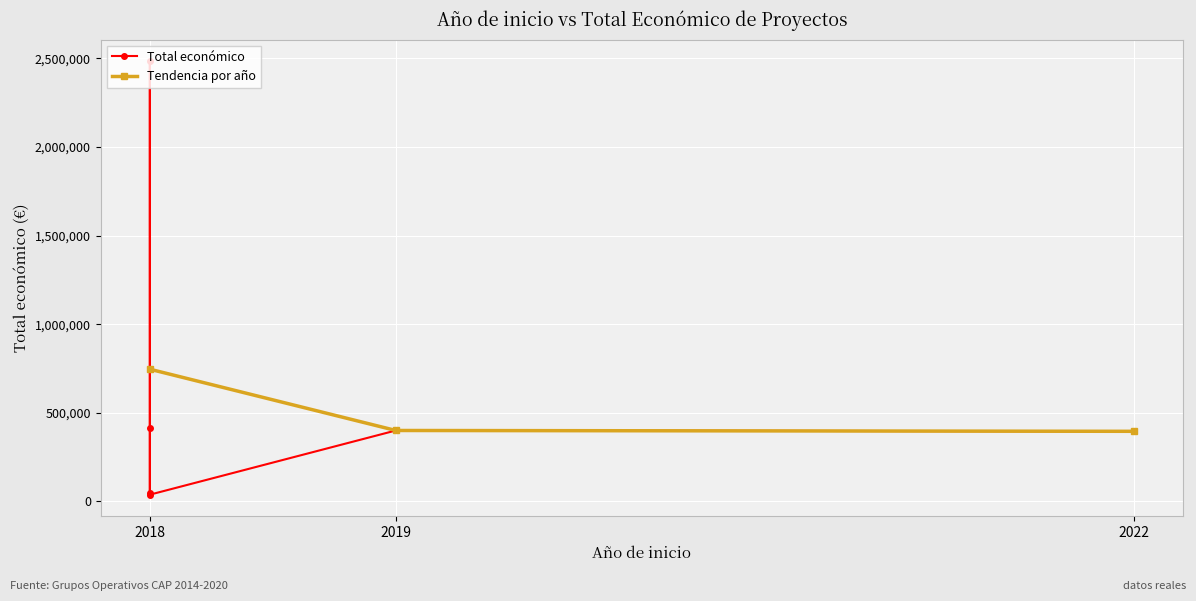

What is the value of the 4th point from the left?

46300